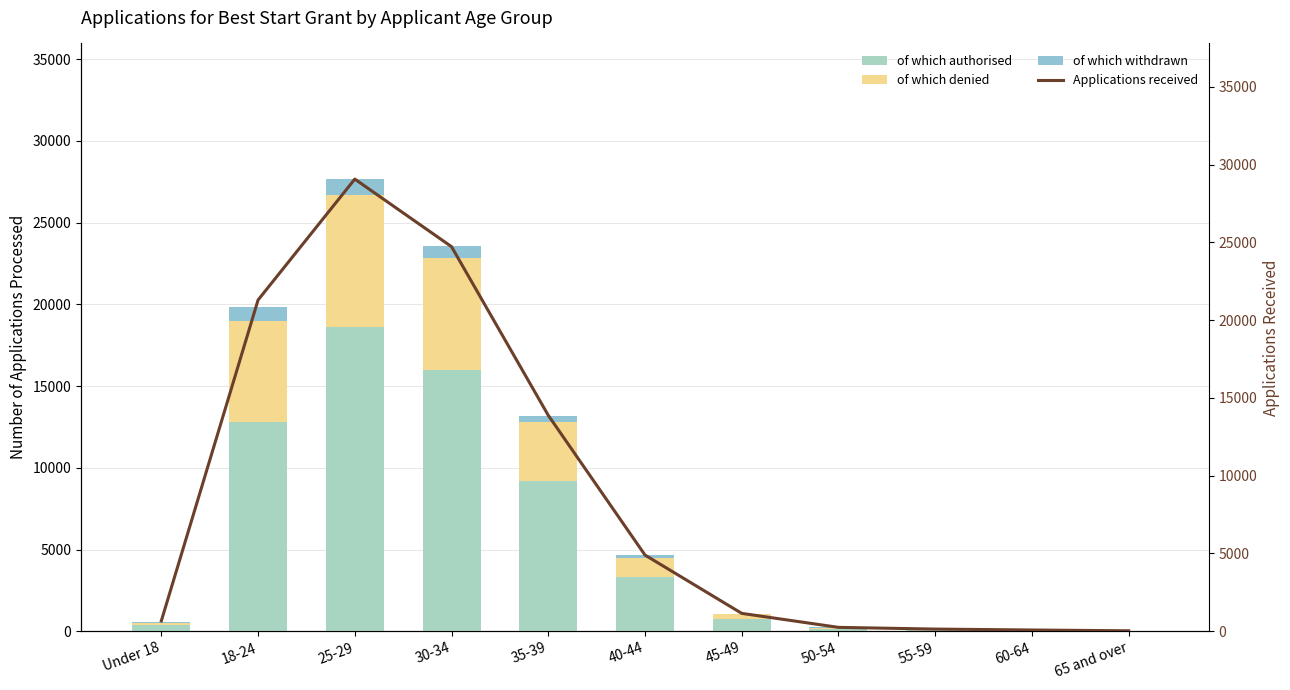

What is the value of the Applications received bar at the 3rd from the left?

29075